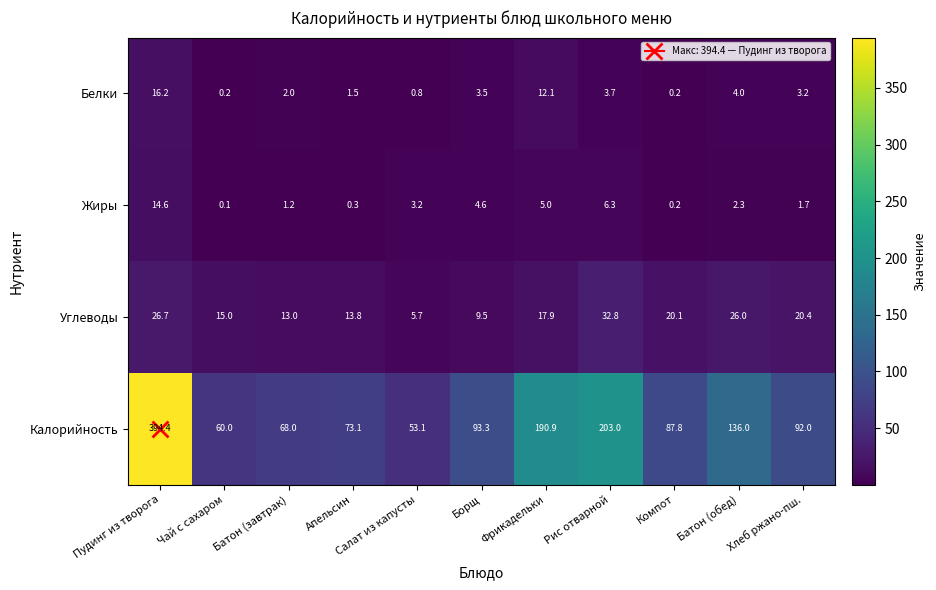

What is the difference between the Белки values at Хлеб ржано-пш. and Батон (обед)?

0.8